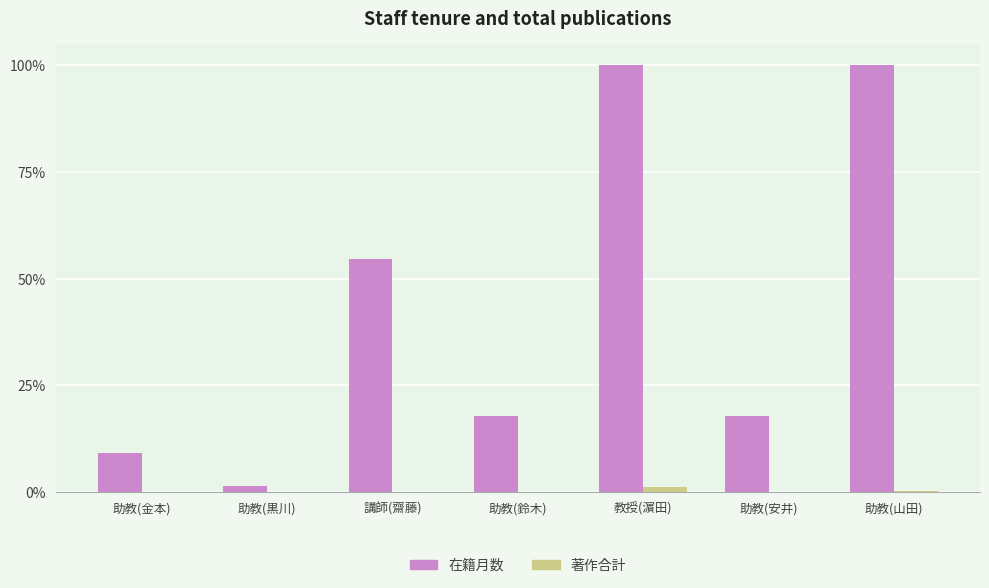

The value of 著作合計 at 助教(黒川) is 2. True or false?

False